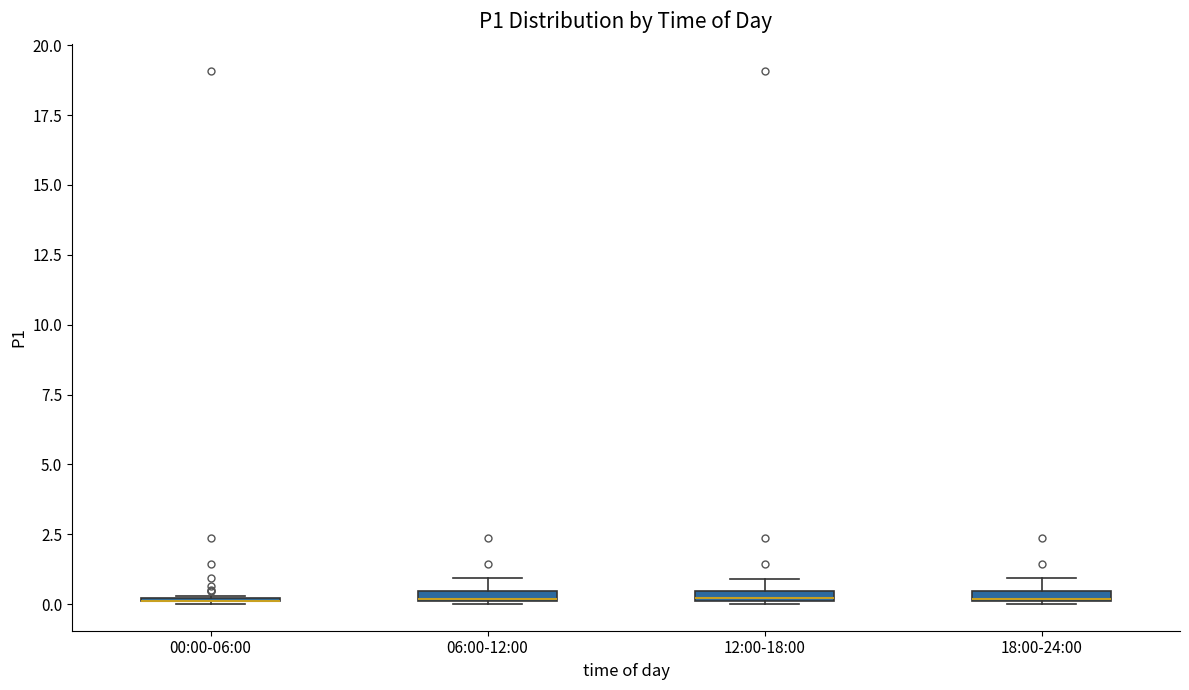

Where is the lower edge of the box for 06:00-12:00 on the y-axis? The values are not printed on the chart, so give them approximately, as read against the axis.

0.0